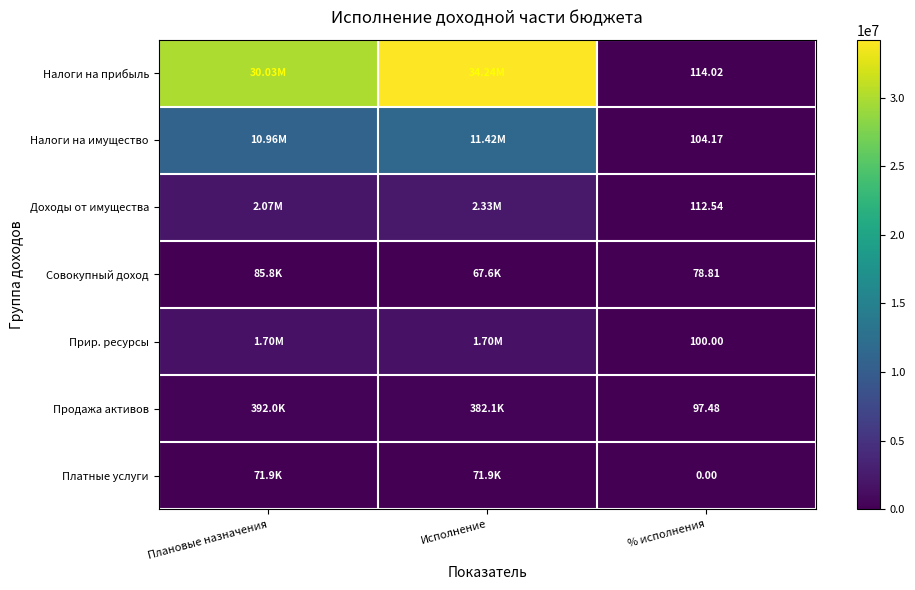

What is the minimum value for Налоги на имущество?

104.2